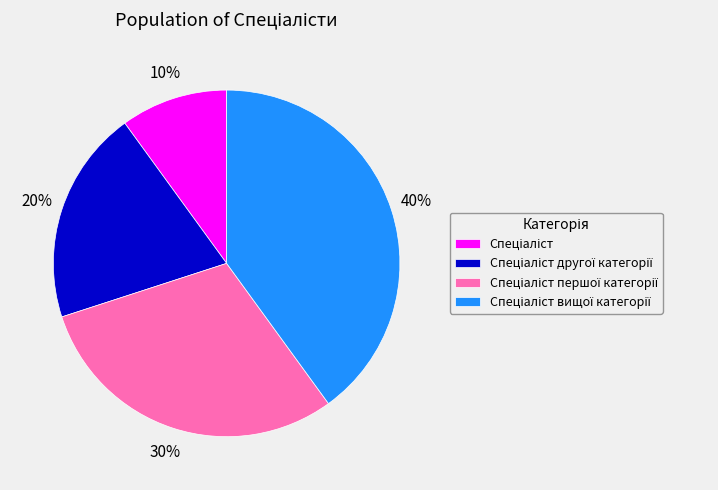

Is there a majority slice in this chart?

No